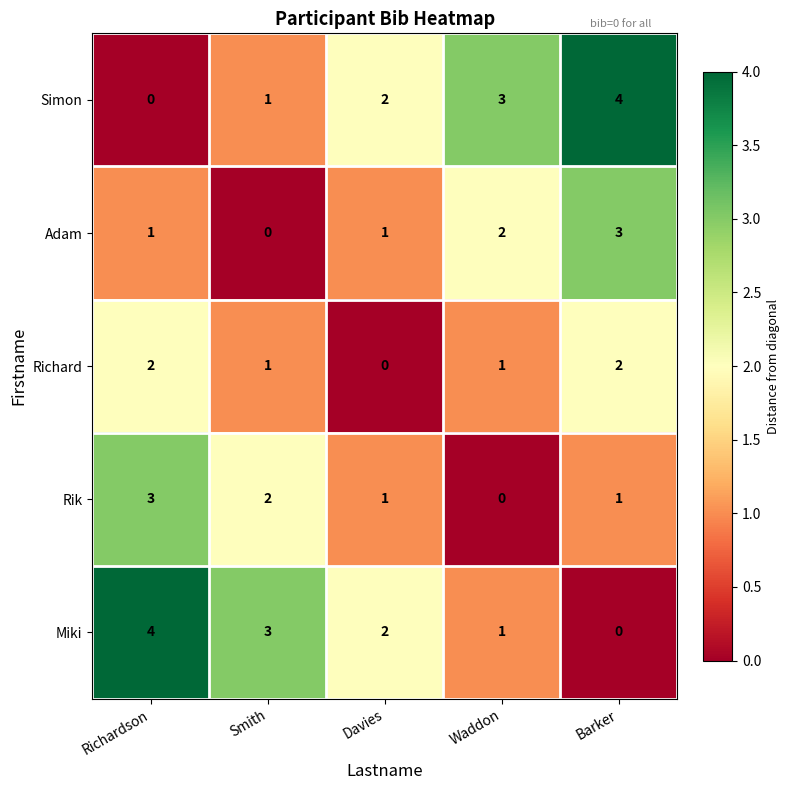

What is the maximum value shown in the chart?

4